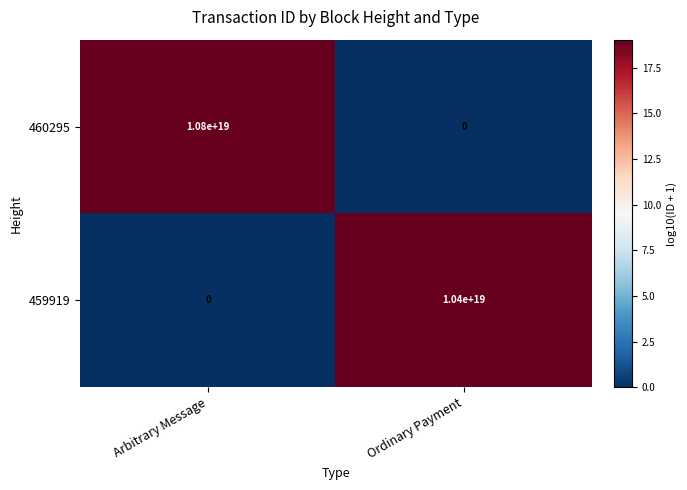

Which series has the largest total across all categories?

460295